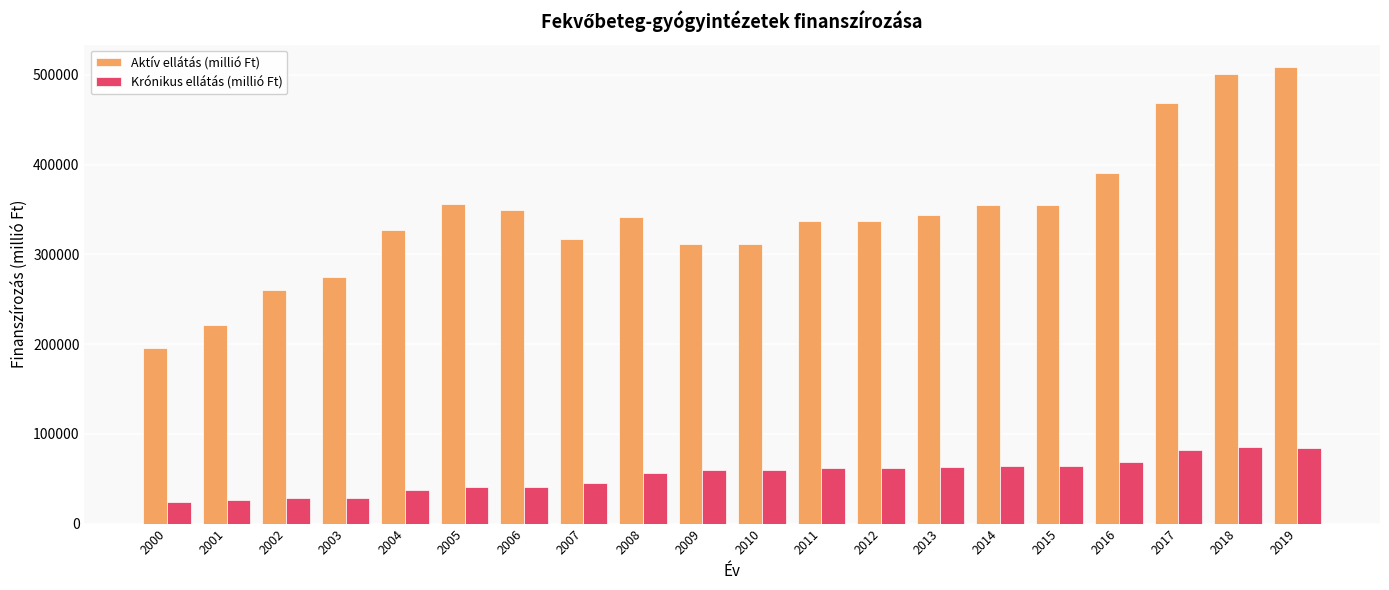

Is it true that Aktív ellátás (millió Ft) equals 336742.7 at 2012?

True